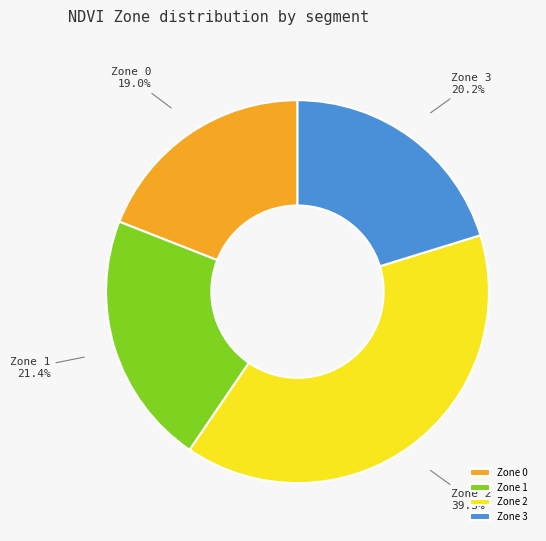

Count the number of slices in the pie.

4